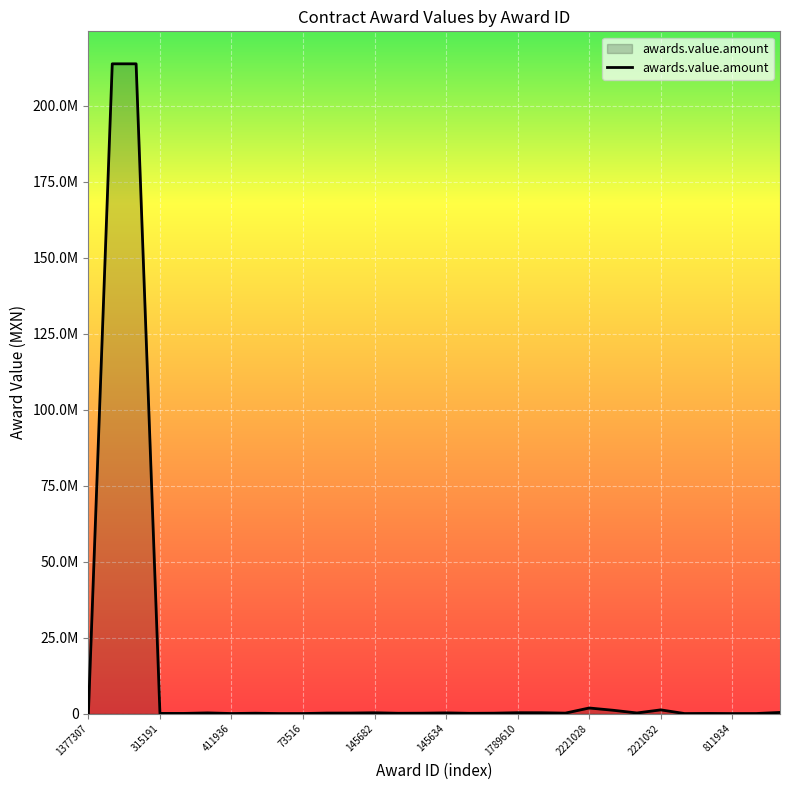

Does the chart display data point markers on the line(s)?

No